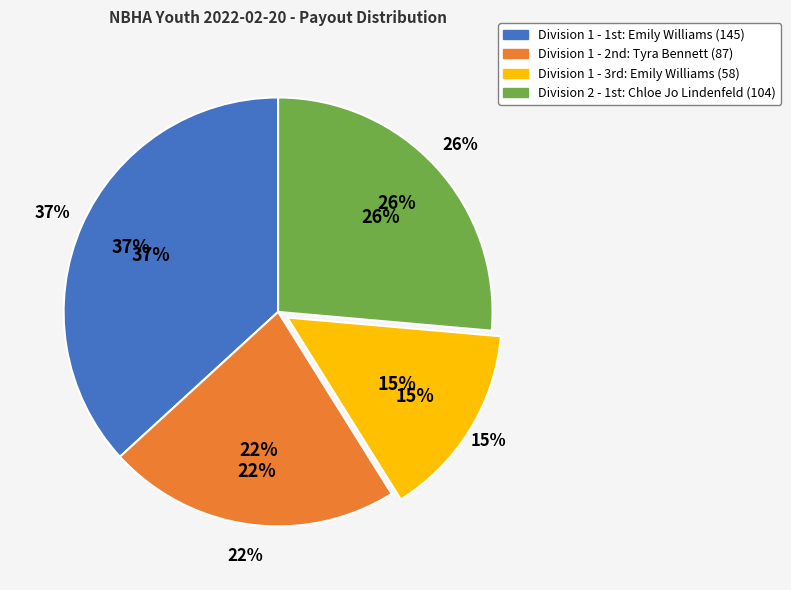

How many segments does this pie chart have?

4